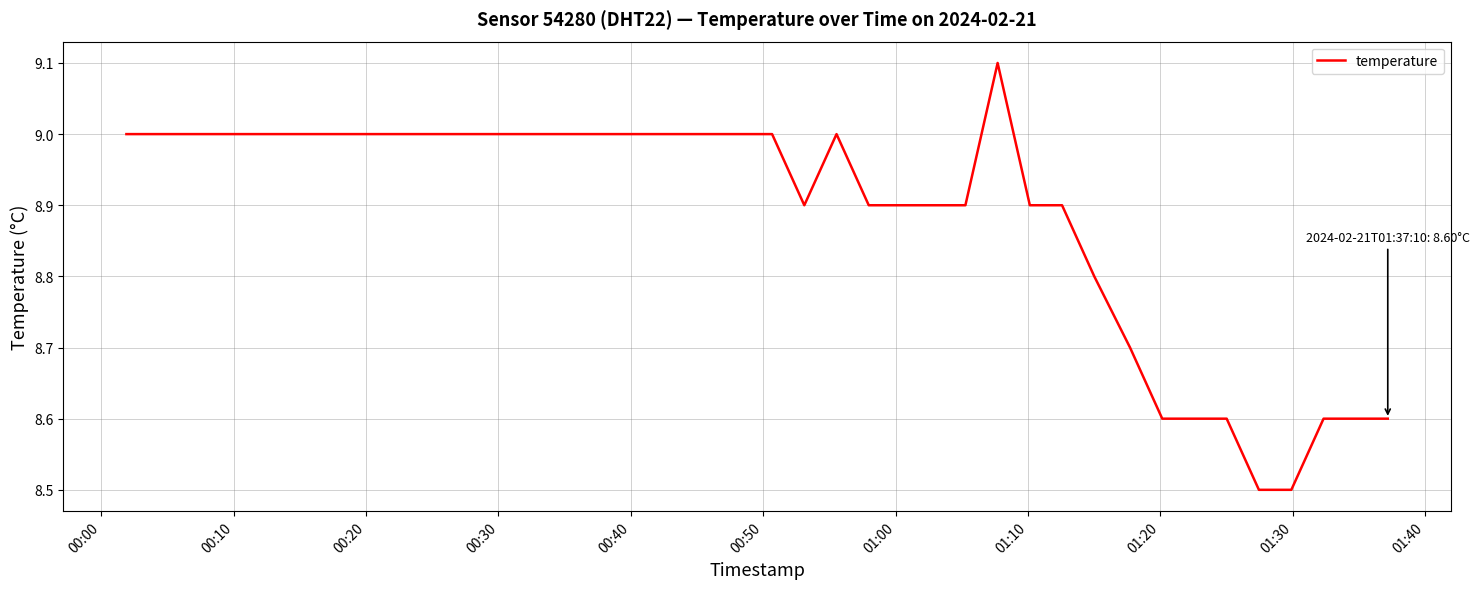

What is the difference between the maximum and minimum values?

0.6